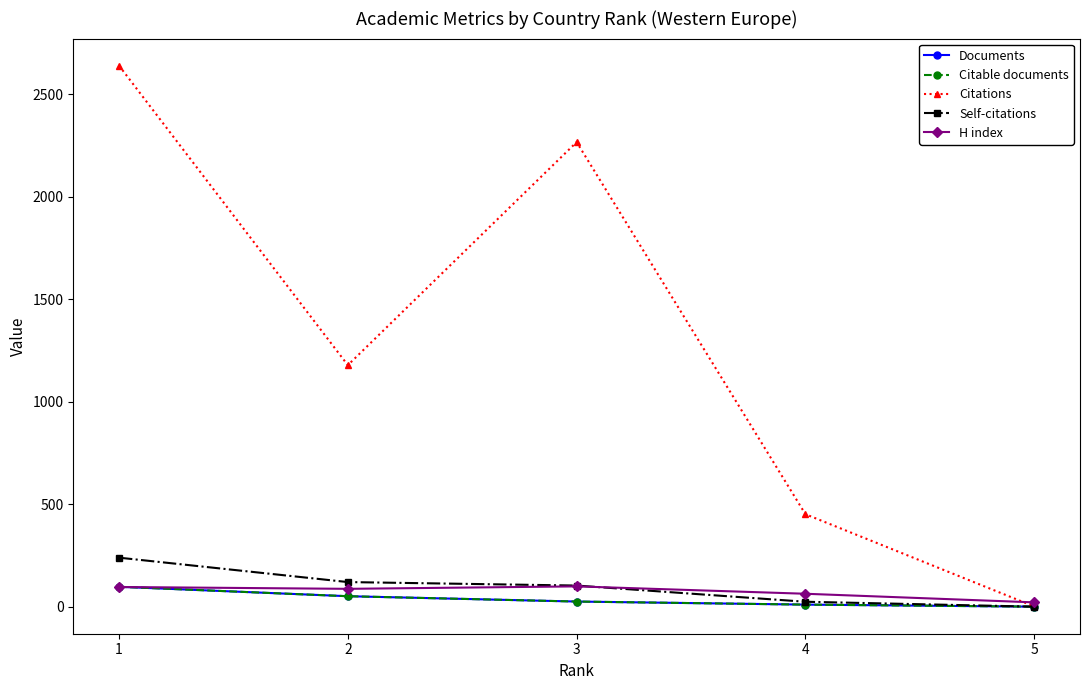

What is the difference between the Documents values at 3 and 1?

72